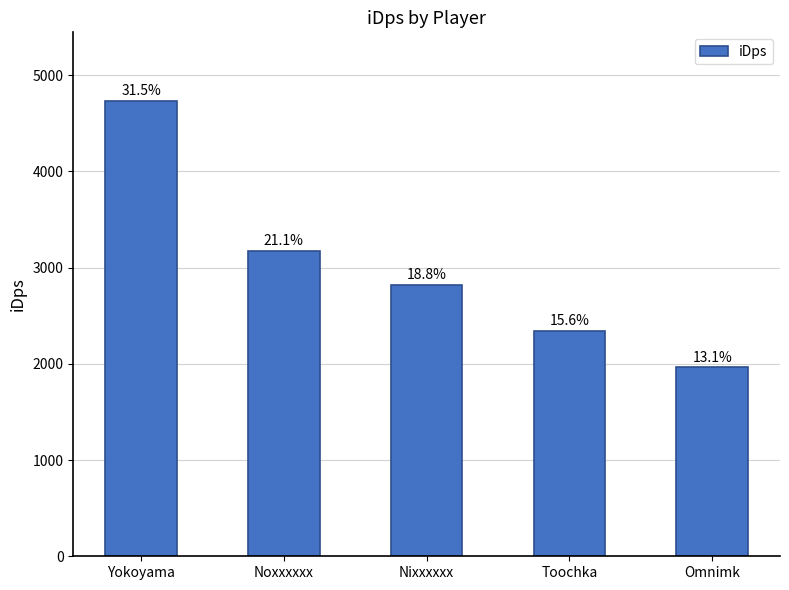

True or false: the data shows 1580.4 at Noxxxxxx.

False